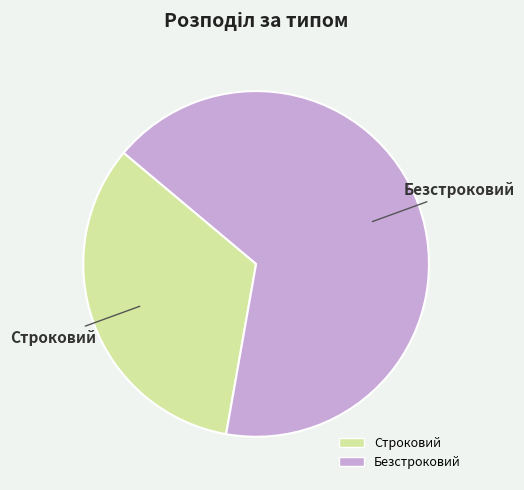

What is the largest slice in the pie chart?

Безстроковий